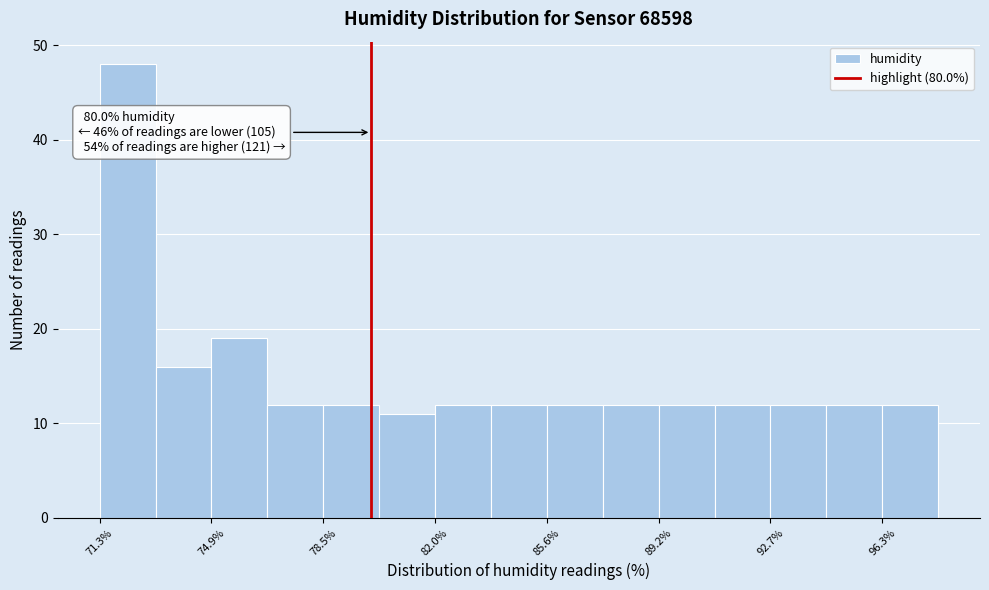

Around what value on the x-axis is the tallest bar? Give the approximate position of its centre, as read against the axis.

72.0